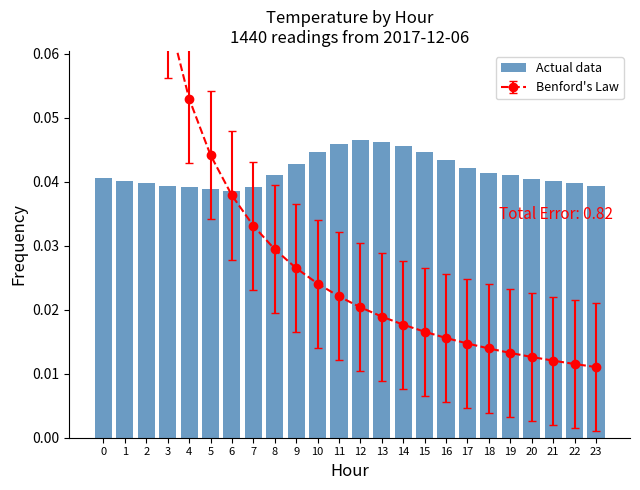

Rank the categories by value from lowest to highest.

6, 5, 4, 7, 3, 23, 2, 22, 1, 21, 20, 0, 8, 19, 18, 17, 9, 16, 10, 15, 14, 11, 13, 12